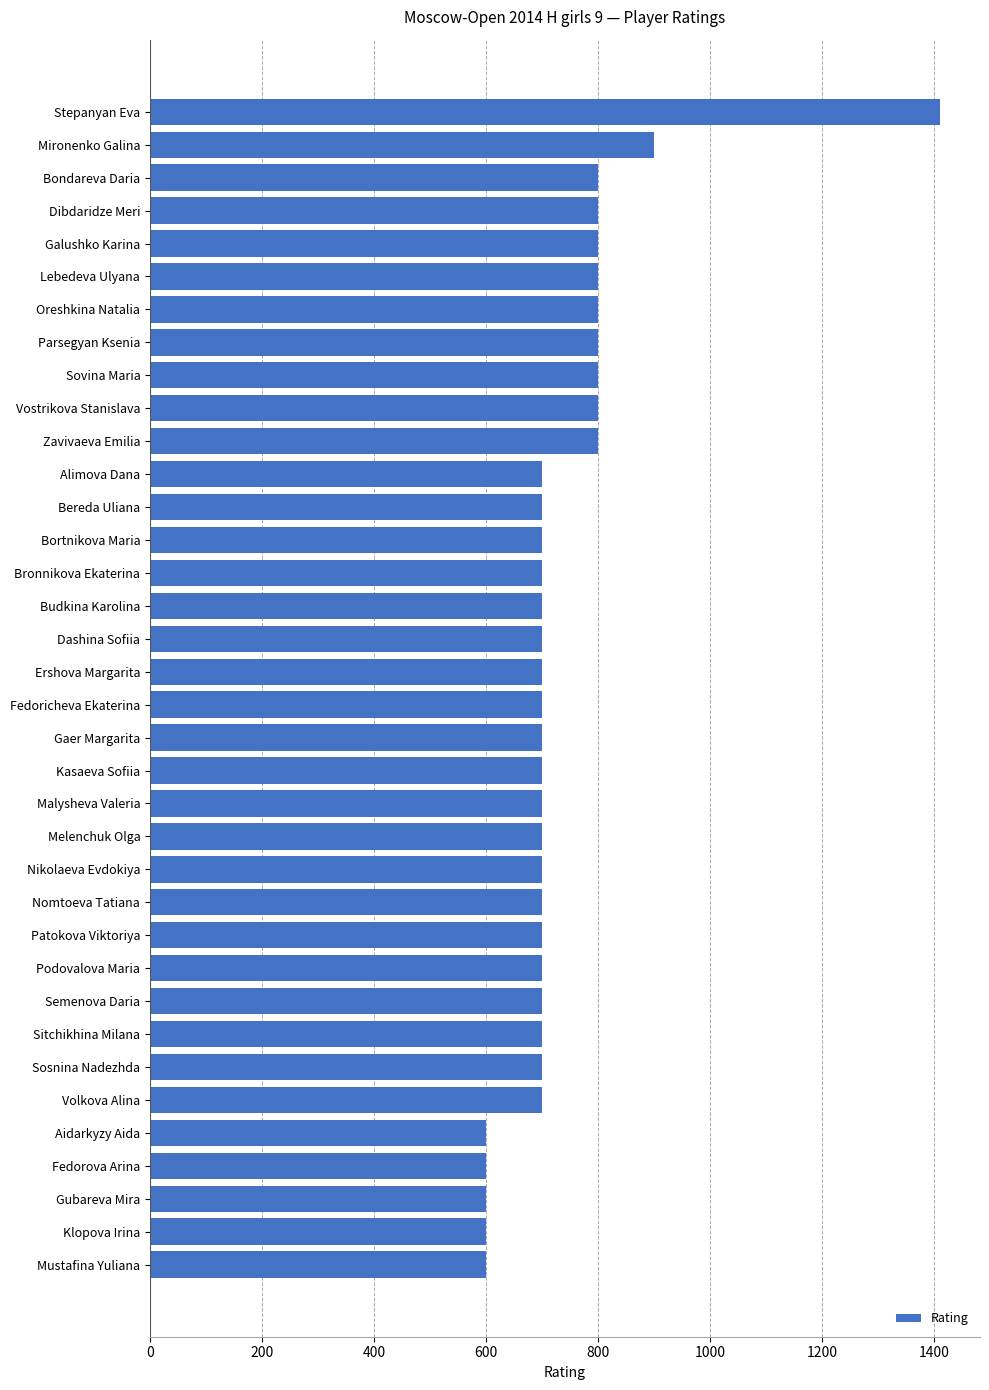

Where is the data nearest to the value 1006?

Mironenko Galina